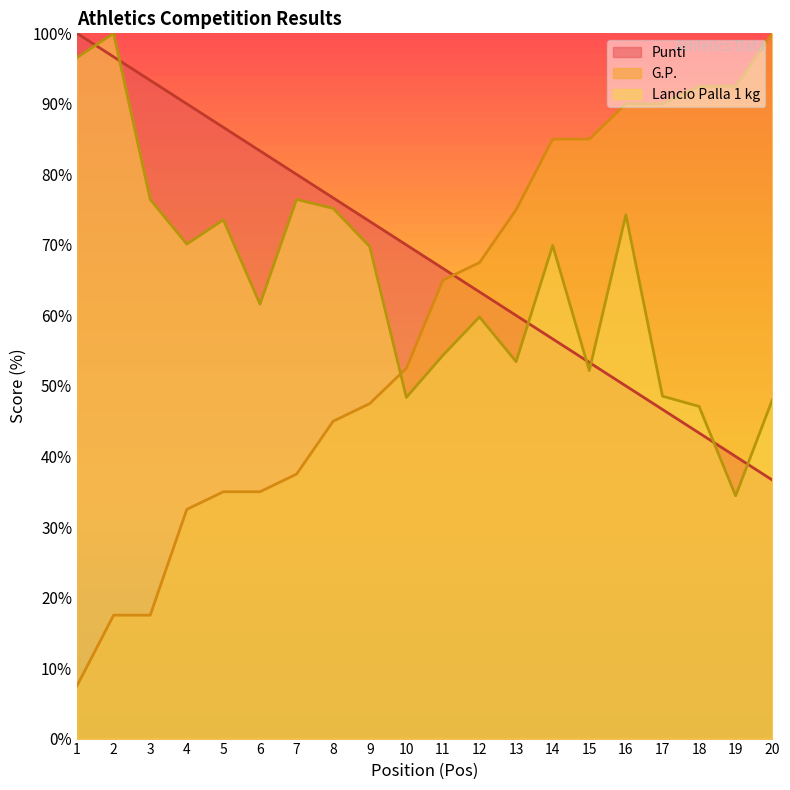

Between which two adjacent categories do G.P. and Punti first intersect?

11 and 12